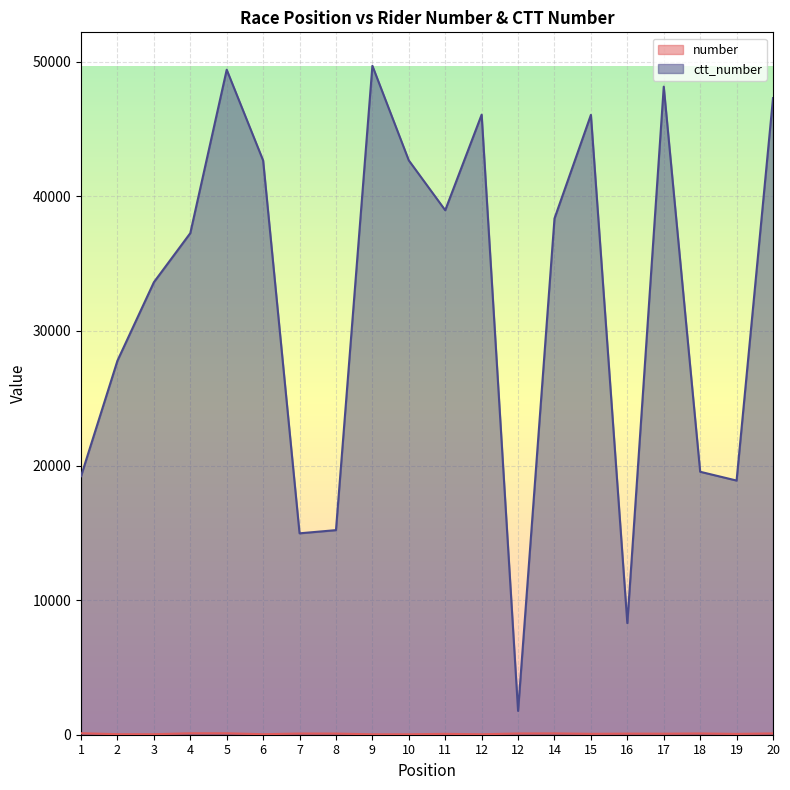

List the labels in order of number value, smallest first.

9, 10, 12, 3, 6, 2, 19, 11, 15, 17, 16, 8, 7, 12, 18, 20, 14, 5, 4, 1